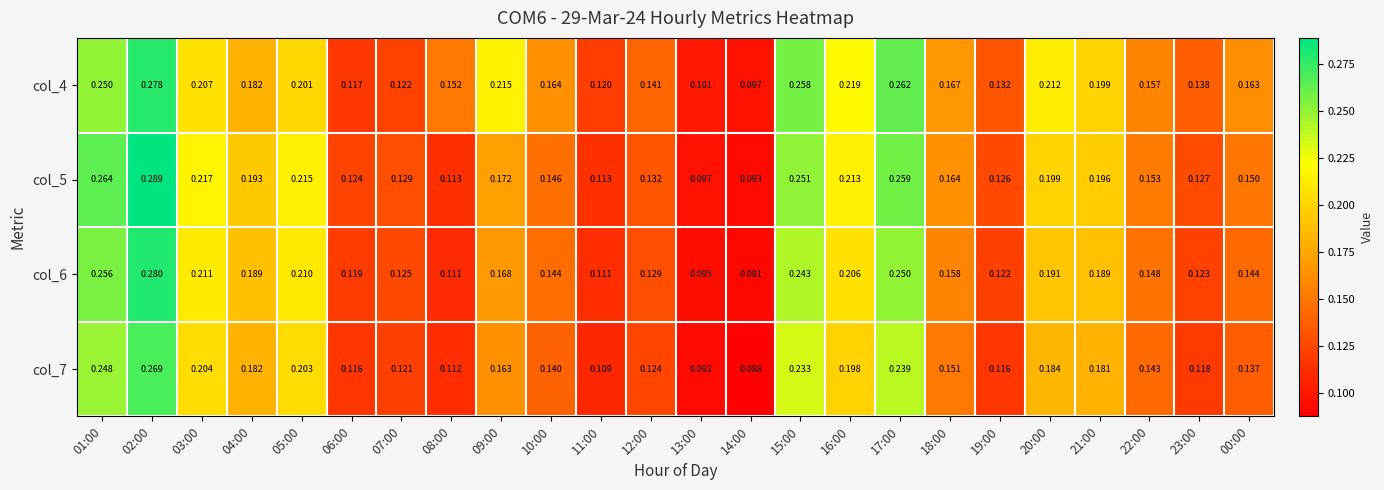

Is the value of col_7 at 05:00 greater than the value of col_5 at 00:00?

Yes